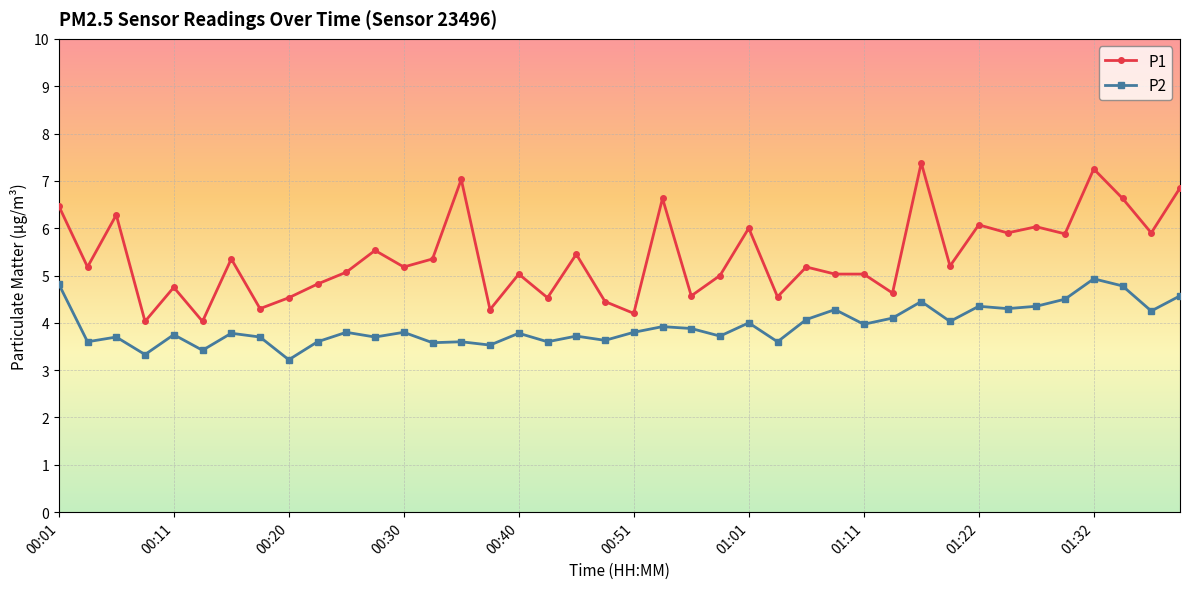

True or false: P2 has more than 0 interior local peaks.

True